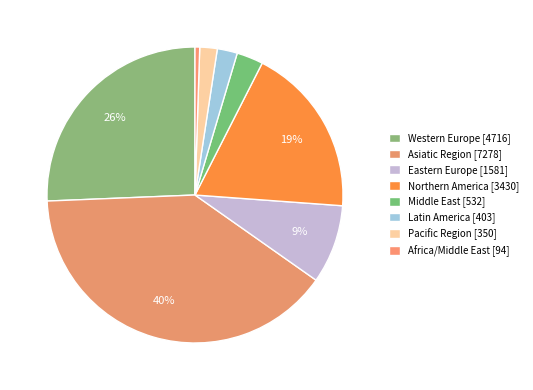

What is the change in value from Eastern Europe to Latin America?

-6